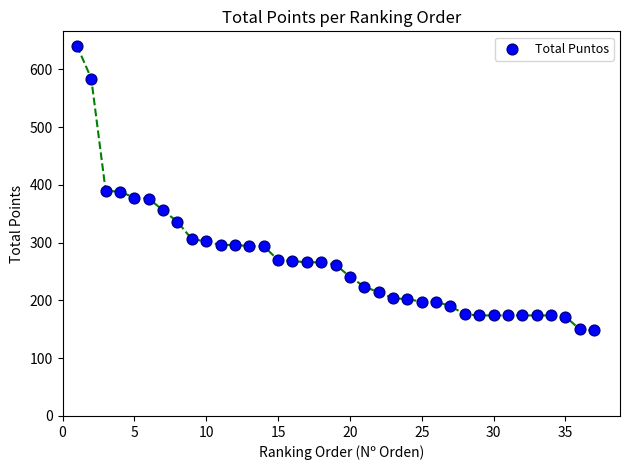

What is the range of X values (max minus min)?

36